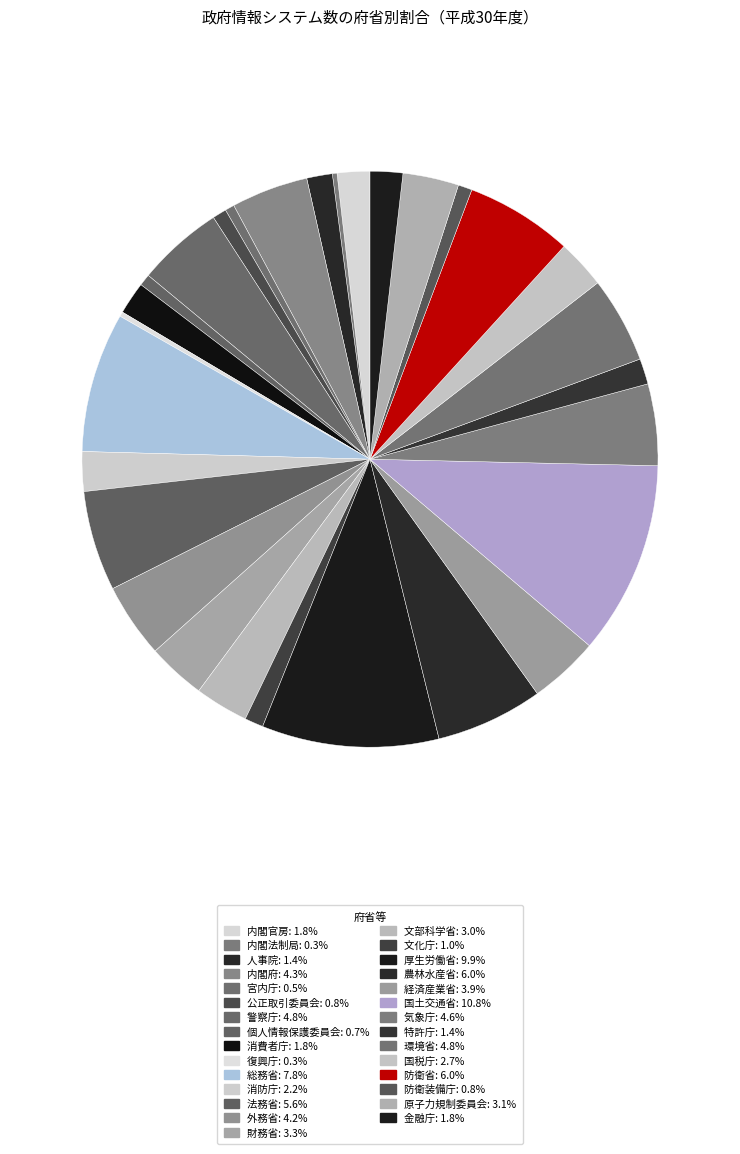

The 内閣官房 slice represents 12% of the pie. True or false?

False